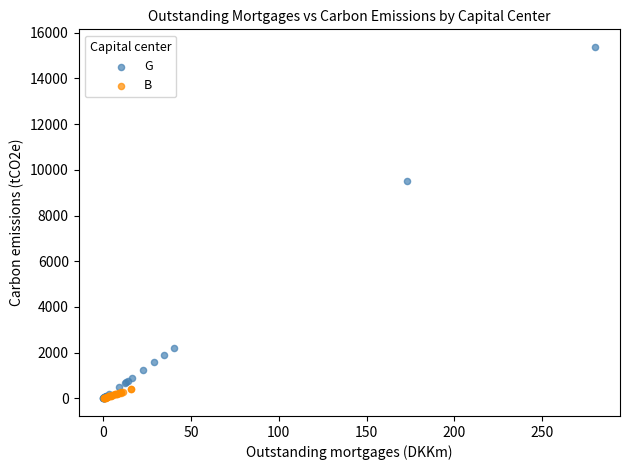

Which series has the largest Y range (max minus min)?

G